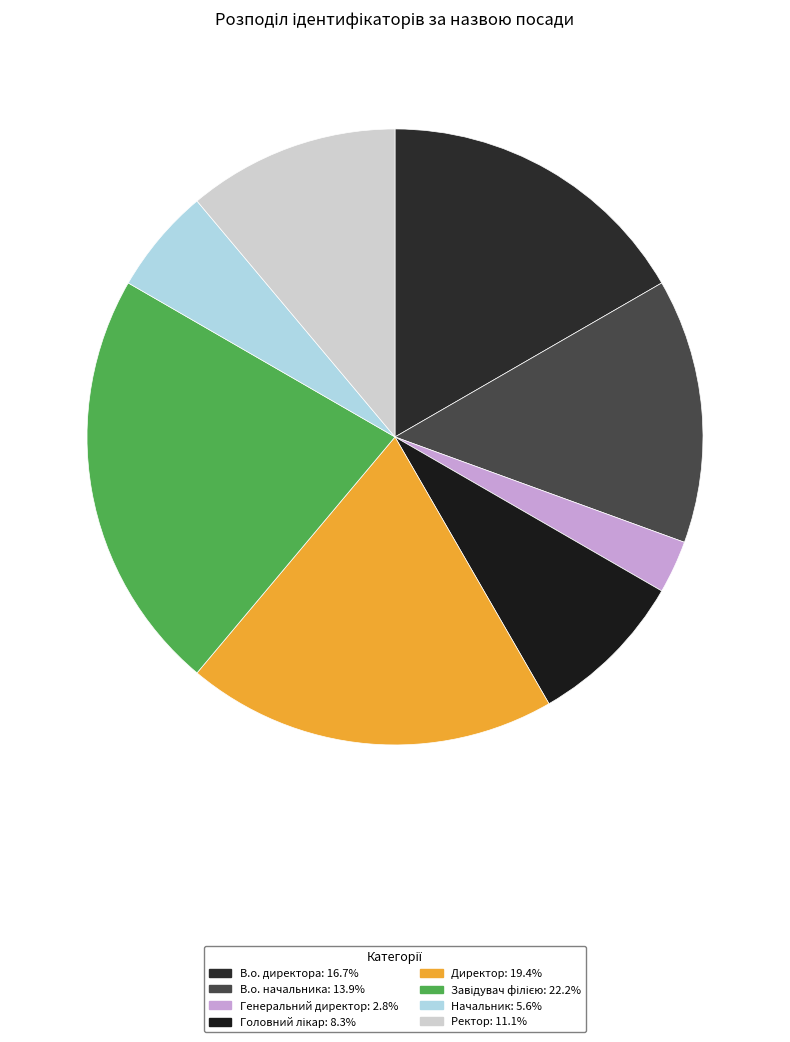

True or false: В.о. директора accounts for 17% of the total.

True